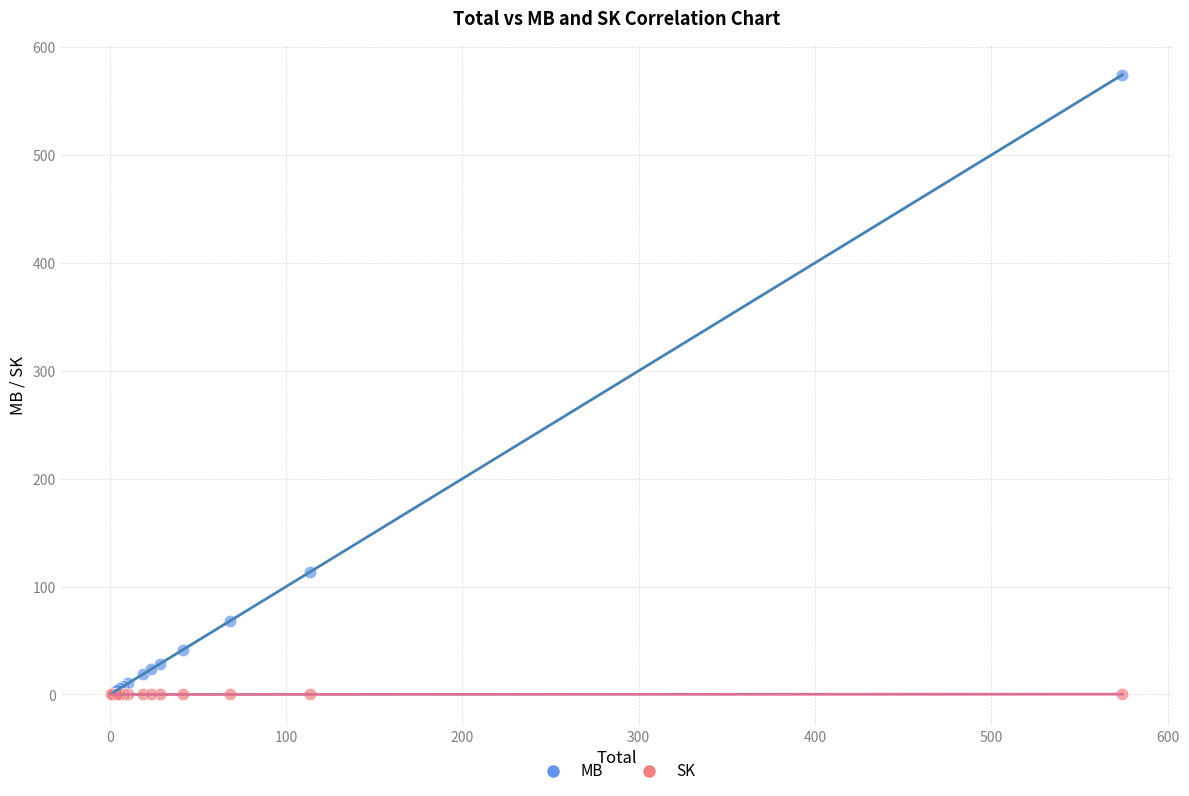

Which series has the widest spread of Y values?

MB